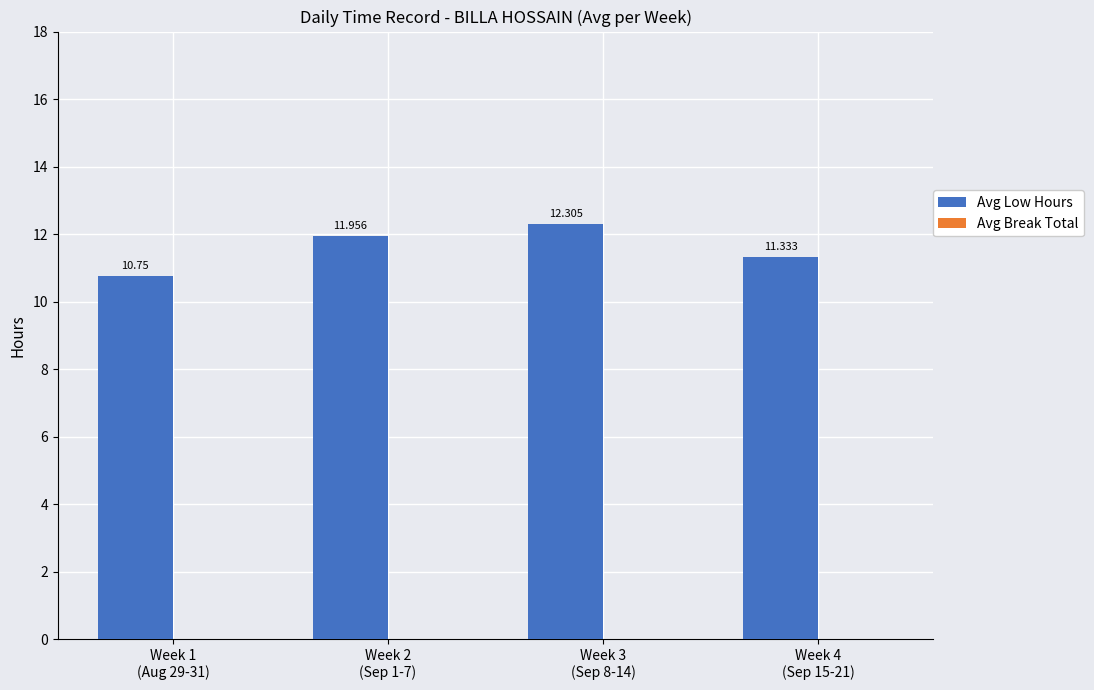

Reading left to right, extract all data points from this chart.

Avg Low Hours: Week 1
(Aug 29-31)=10.8	Week 2
(Sep 1-7)=12.0	Week 3
(Sep 8-14)=12.3	Week 4
(Sep 15-21)=11.3
Avg Break Total: Week 1
(Aug 29-31)=0.0	Week 2
(Sep 1-7)=0.0	Week 3
(Sep 8-14)=0.0	Week 4
(Sep 15-21)=0.0